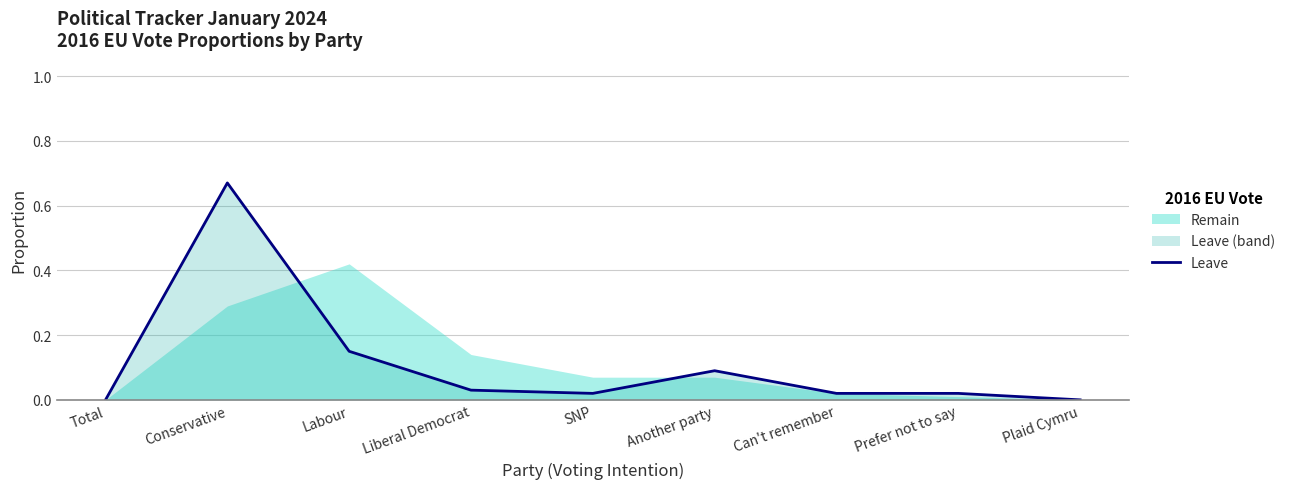

How many positive values are there?

7